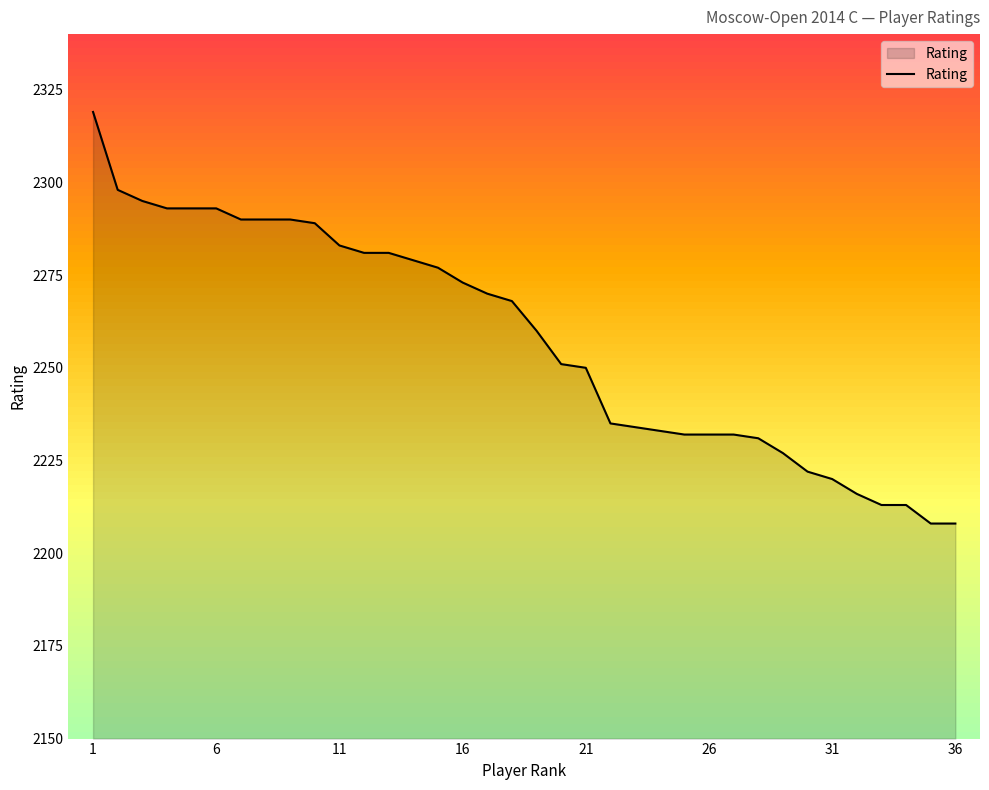

What is the difference between the maximum and minimum values?

111